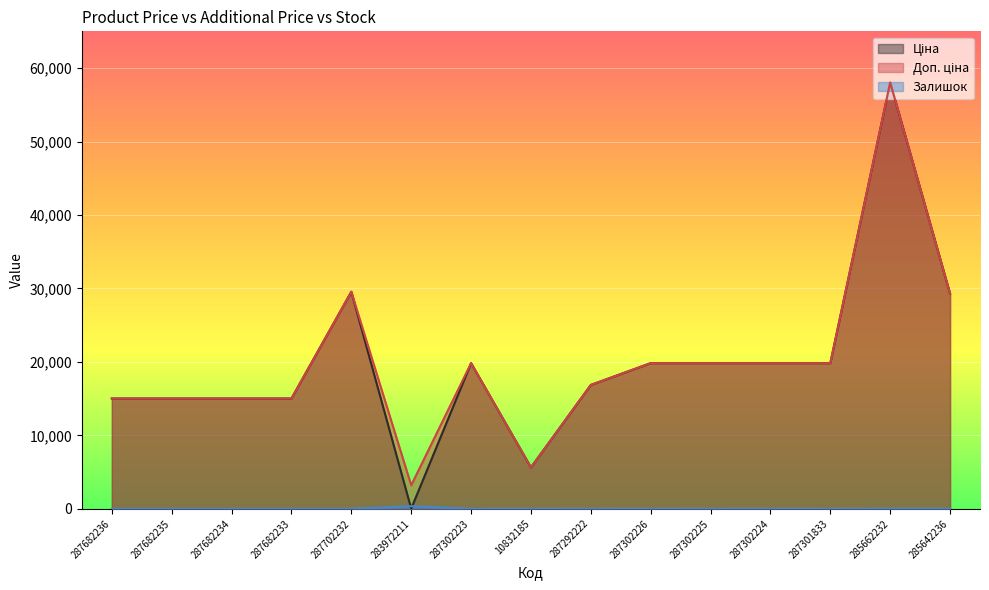

At which category is the sum across all series the highest?

285662232